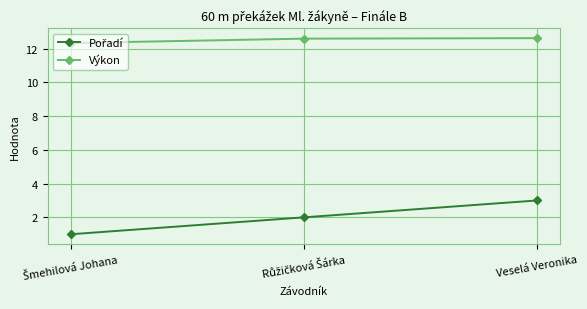

At which category is the sum across all series the highest?

Veselá Veronika